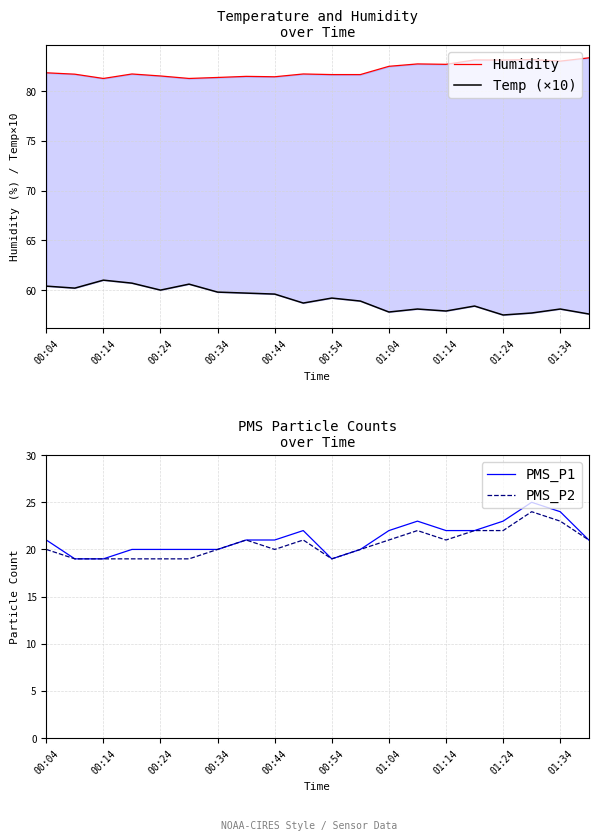

How many categories are shown in the chart?

20